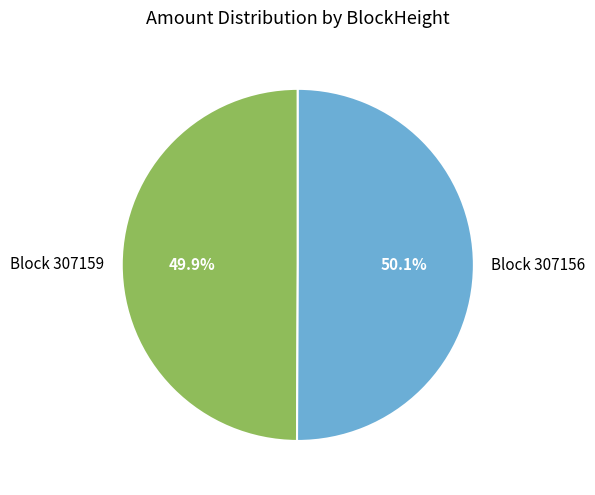

What percentage is NOT represented by Block 307159?

50.1%